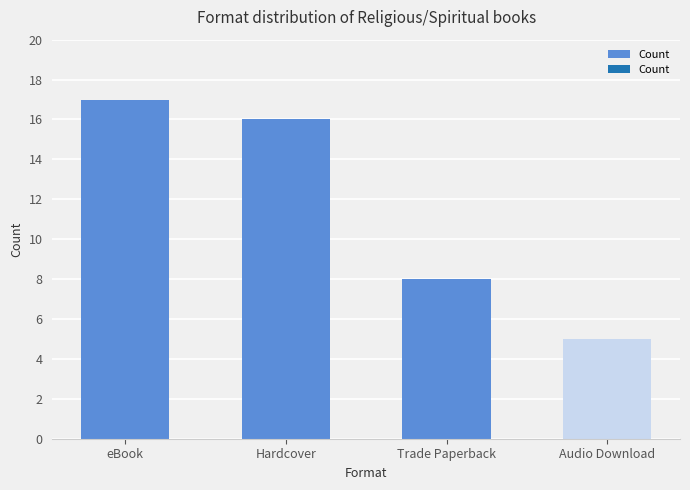

What is the ratio of the value at Audio Download to the value at eBook?

0.3